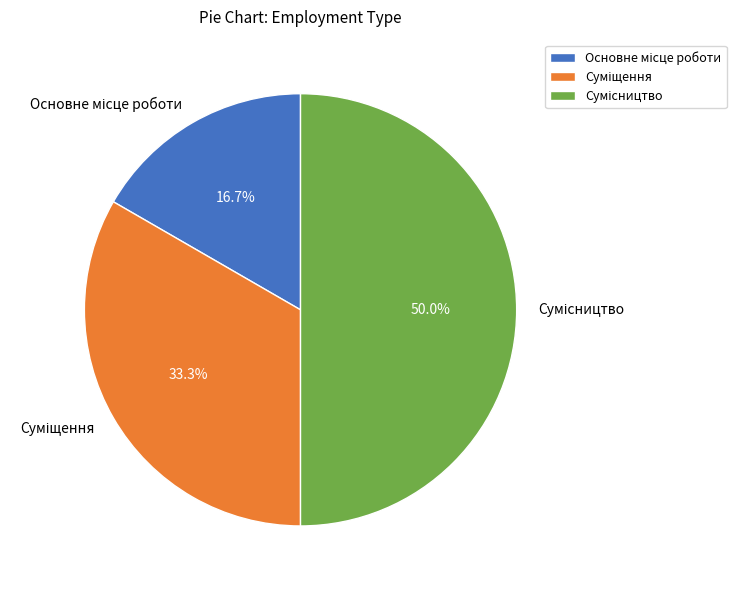

To the nearest percent, what is the difference between the largest and smallest slice percentages?

33%